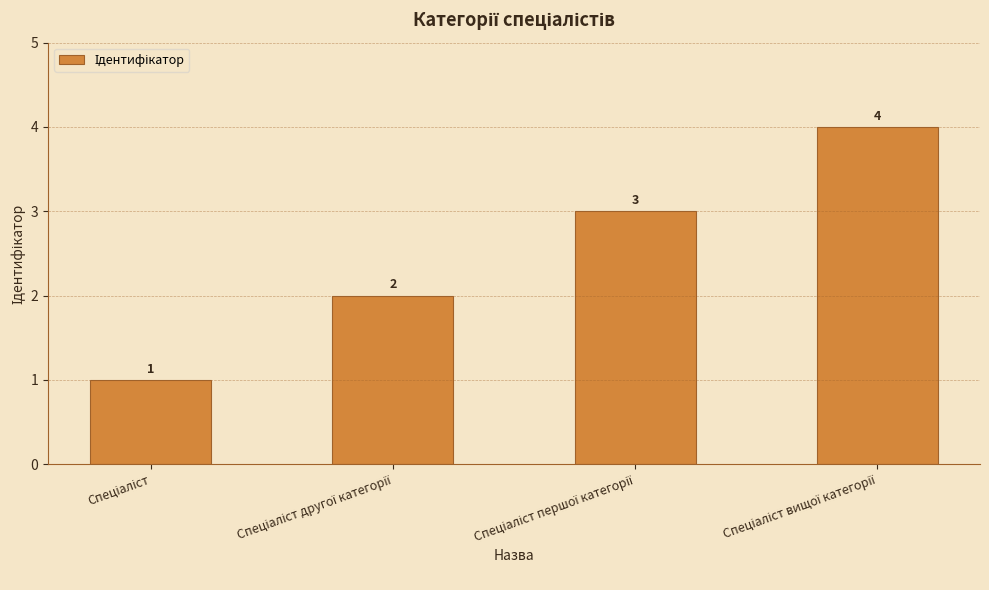

What is the maximum value shown in the chart?

4